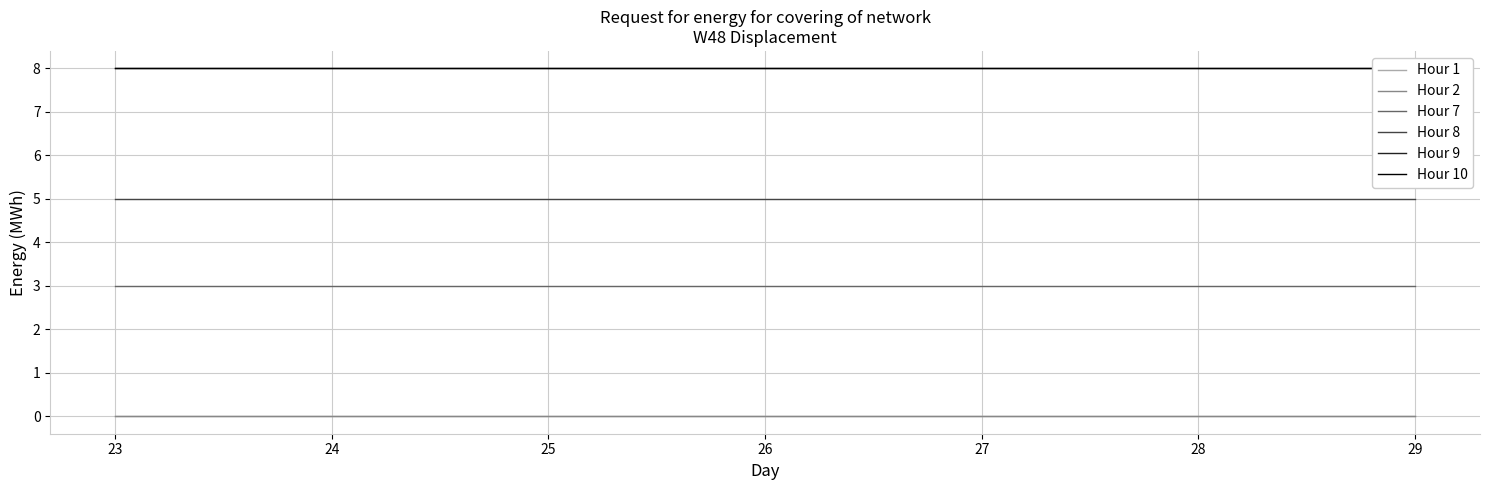

Which has a higher value, 23 or 27?

23